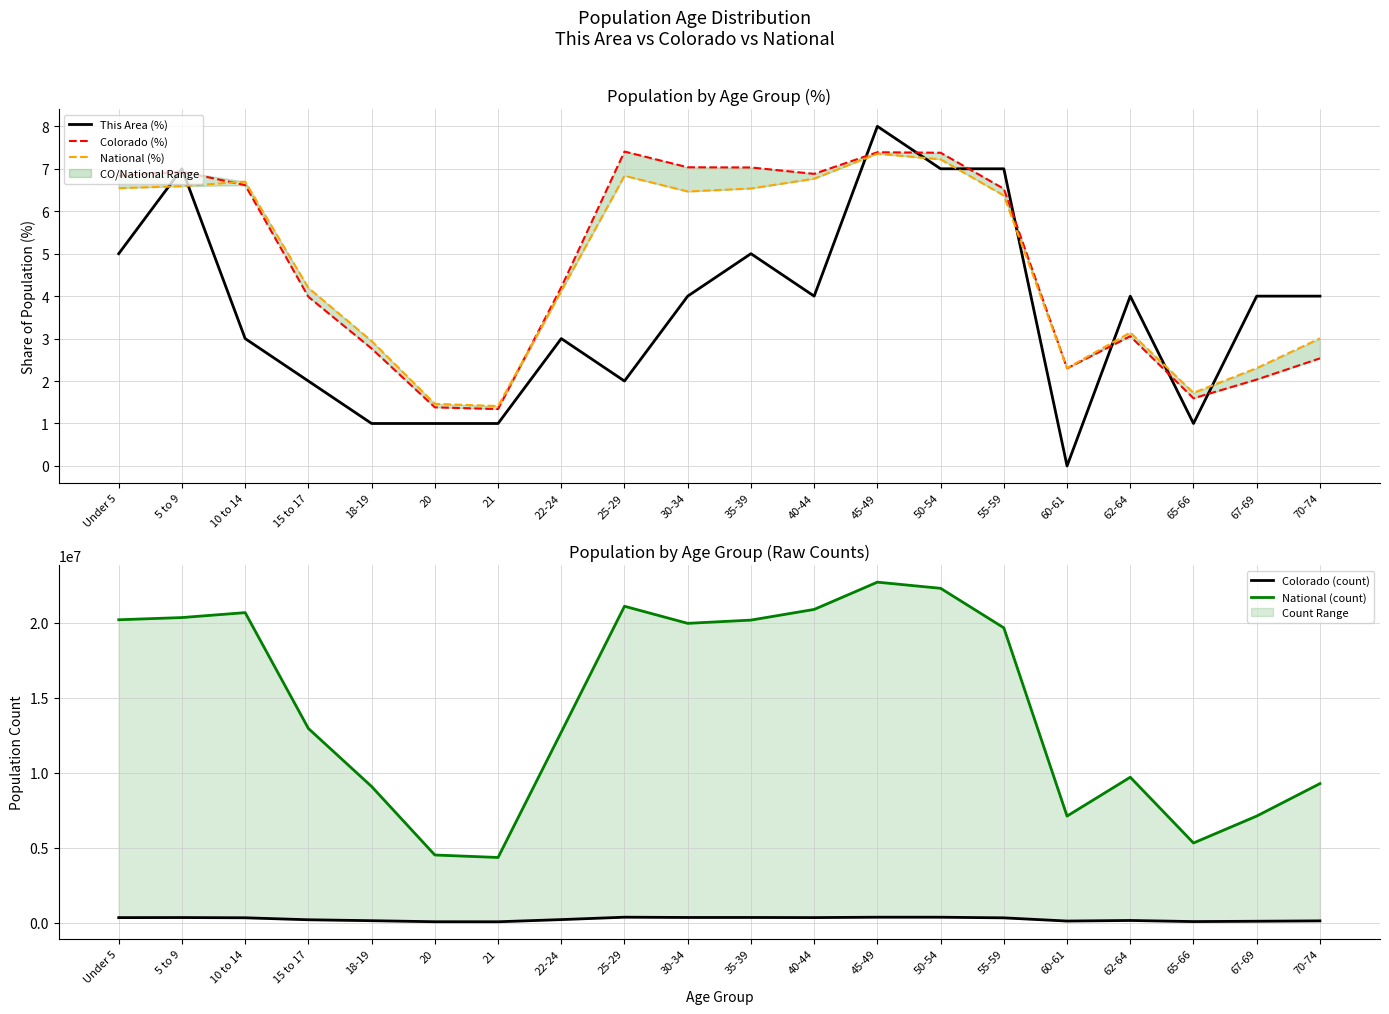

At which label is This Area (%) closest to 4?

30-34